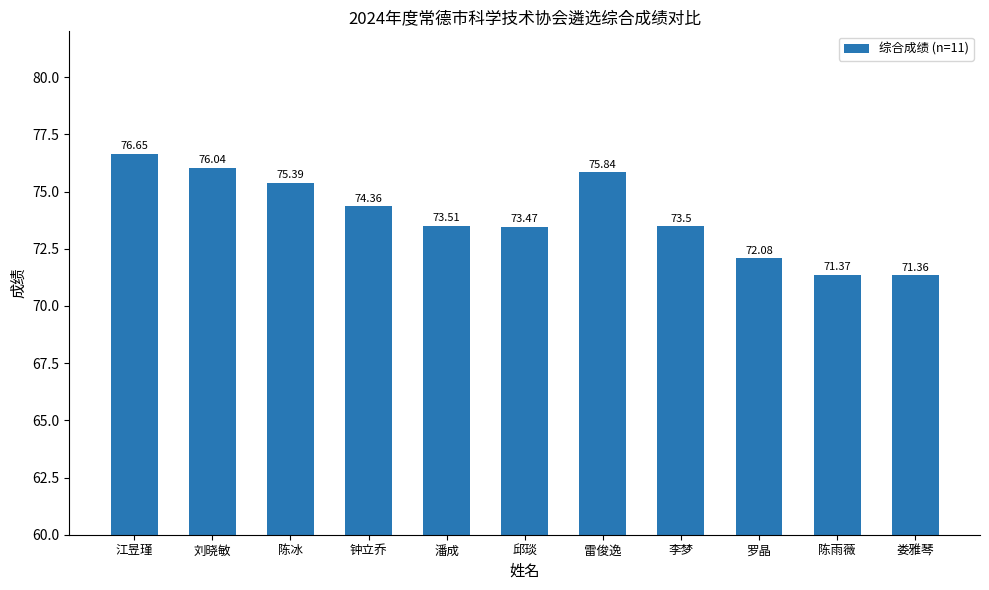

Is it true that the value at 雷俊逸 is 75.8?

True